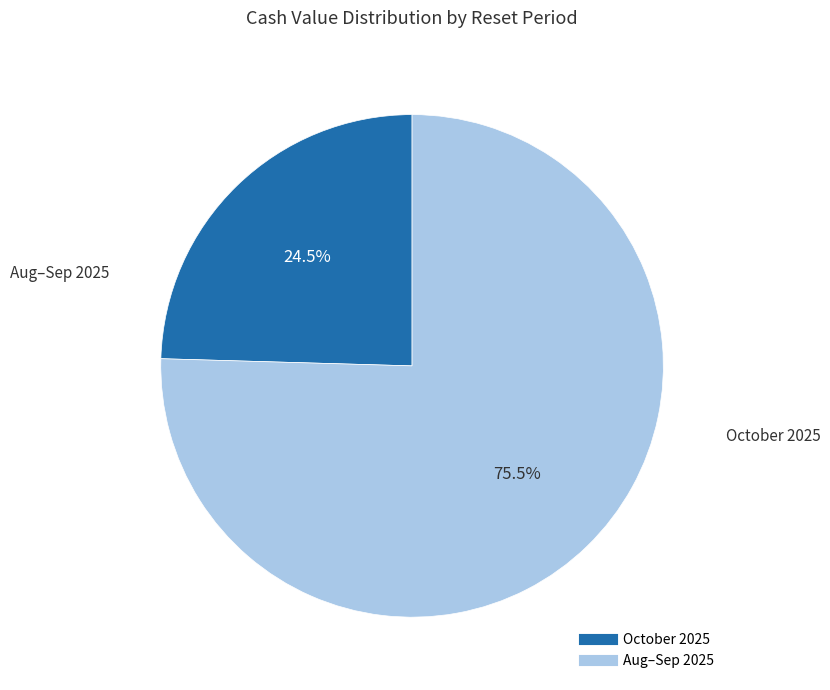

Does any single category account for the majority?

Yes